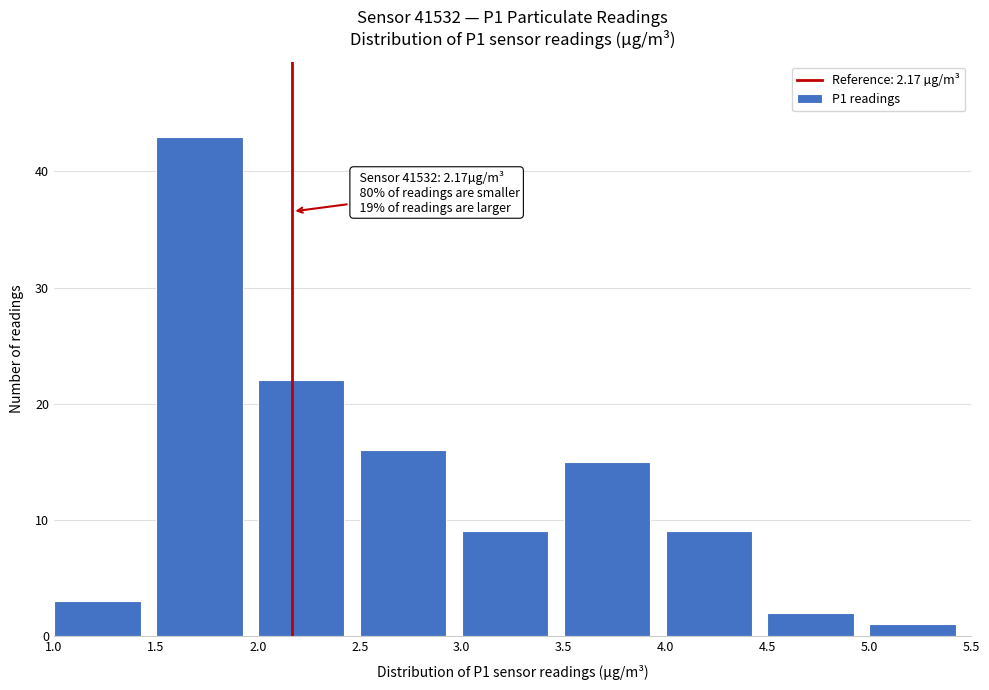

Over which range of the x-axis is the bar tallest?

1.5 to 2.0